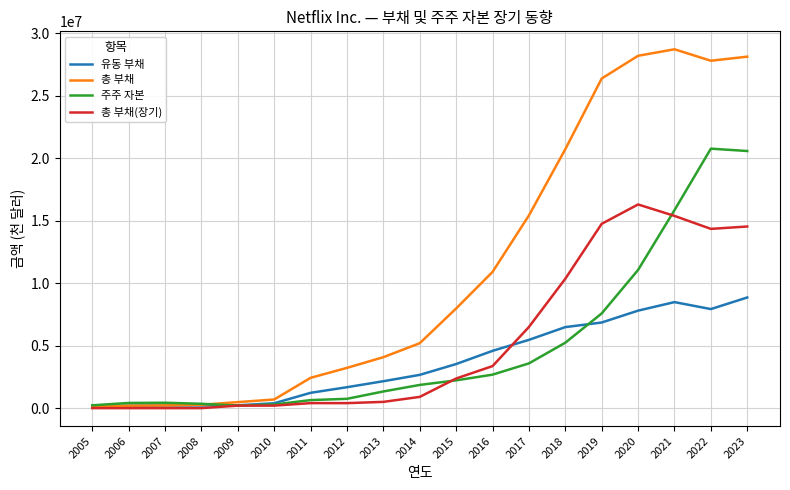

How many categories are shown in the chart?

19